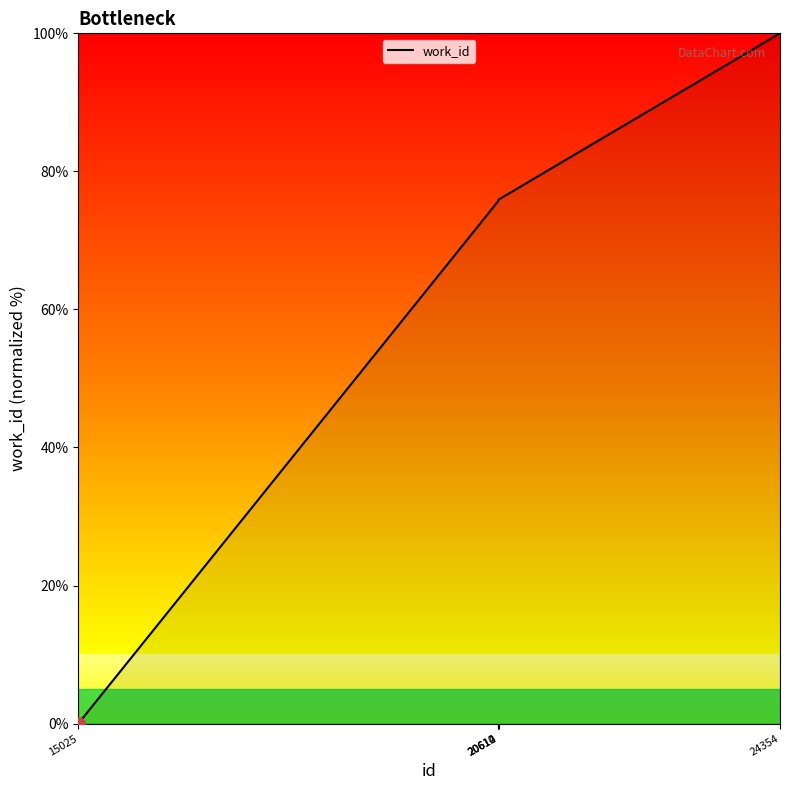

What is the greatest value displayed?

100.0